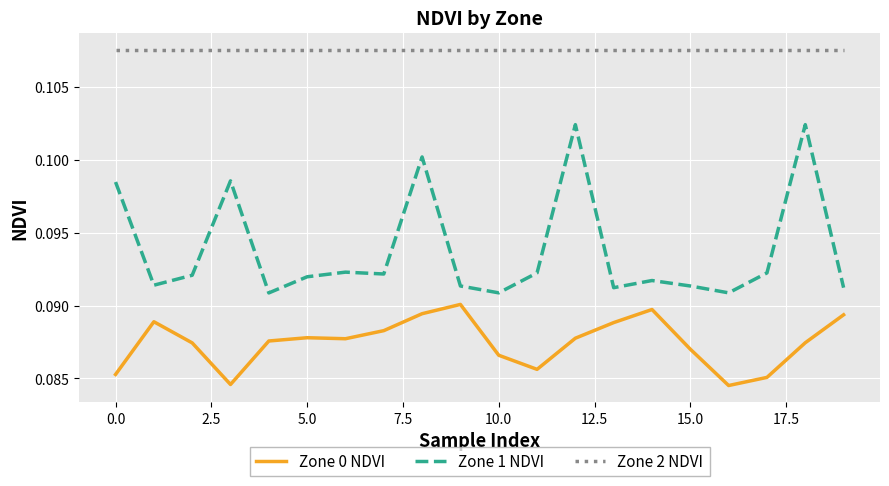

List the series in order of their peak value, lowest first.

Zone 0 NDVI, Zone 1 NDVI, Zone 2 NDVI